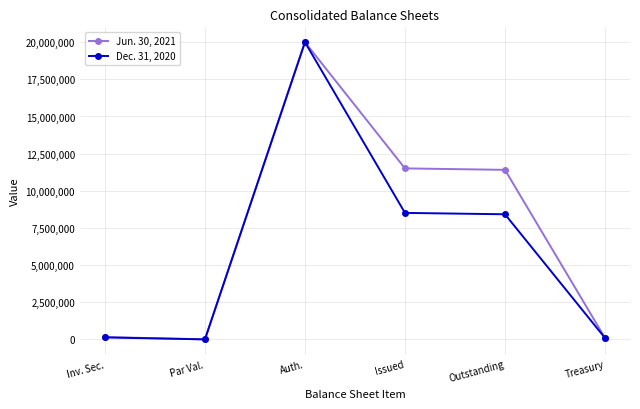

What is the approximate value of Dec. 31, 2020 at Outstanding, to the nearest 100?

8419200